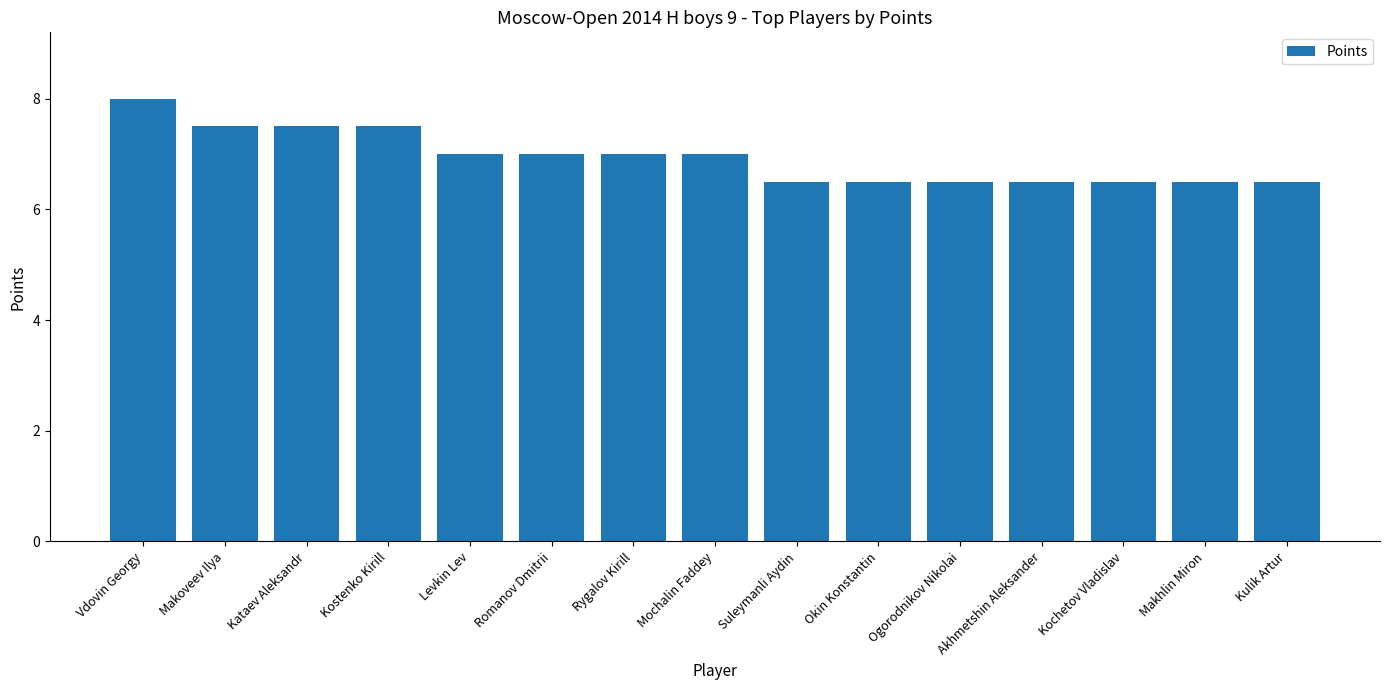

Reading left to right, transcribe all the data shown in this chart.

8.0	7.5	7.5	7.5	7.0	7.0	7.0	7.0	6.5	6.5	6.5	6.5	6.5	6.5	6.5